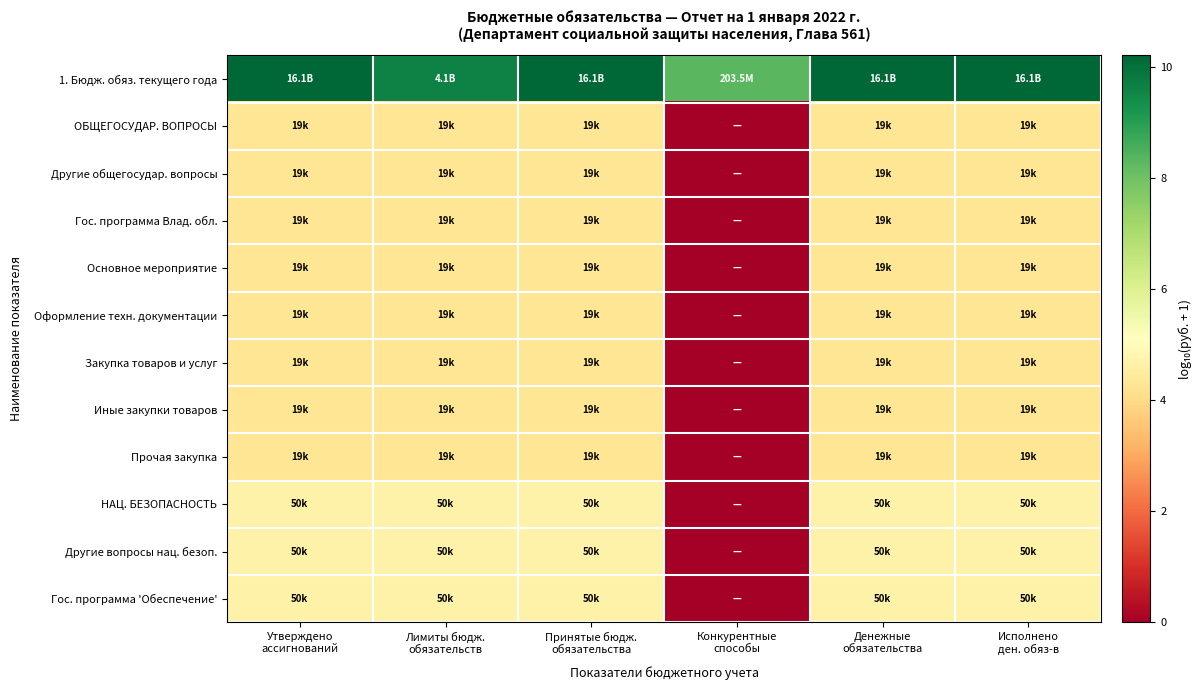

Reading left to right, extract all data points from this chart.

1. Бюдж. обяз. текущего года: Утверждено
ассигнований=10.2	Лимиты бюдж.
обязательств=9.6	Принятые бюдж.
обязательства=10.2	Конкурентные
способы=8.3	Денежные
обязательства=10.2	Исполнено
ден. обяз-в=10.2
ОБЩЕГОСУДАР. ВОПРОСЫ: Утверждено
ассигнований=4.3	Лимиты бюдж.
обязательств=4.3	Принятые бюдж.
обязательства=4.3	Конкурентные
способы=0.0	Денежные
обязательства=4.3	Исполнено
ден. обяз-в=4.3
Другие общегосудар. вопросы: Утверждено
ассигнований=4.3	Лимиты бюдж.
обязательств=4.3	Принятые бюдж.
обязательства=4.3	Конкурентные
способы=0.0	Денежные
обязательства=4.3	Исполнено
ден. обяз-в=4.3
Гос. программа Влад. обл.: Утверждено
ассигнований=4.3	Лимиты бюдж.
обязательств=4.3	Принятые бюдж.
обязательства=4.3	Конкурентные
способы=0.0	Денежные
обязательства=4.3	Исполнено
ден. обяз-в=4.3
Основное мероприятие: Утверждено
ассигнований=4.3	Лимиты бюдж.
обязательств=4.3	Принятые бюдж.
обязательства=4.3	Конкурентные
способы=0.0	Денежные
обязательства=4.3	Исполнено
ден. обяз-в=4.3
Оформление техн. документации: Утверждено
ассигнований=4.3	Лимиты бюдж.
обязательств=4.3	Принятые бюдж.
обязательства=4.3	Конкурентные
способы=0.0	Денежные
обязательства=4.3	Исполнено
ден. обяз-в=4.3
Закупка товаров и услуг: Утверждено
ассигнований=4.3	Лимиты бюдж.
обязательств=4.3	Принятые бюдж.
обязательства=4.3	Конкурентные
способы=0.0	Денежные
обязательства=4.3	Исполнено
ден. обяз-в=4.3
Иные закупки товаров: Утверждено
ассигнований=4.3	Лимиты бюдж.
обязательств=4.3	Принятые бюдж.
обязательства=4.3	Конкурентные
способы=0.0	Денежные
обязательства=4.3	Исполнено
ден. обяз-в=4.3
Прочая закупка: Утверждено
ассигнований=4.3	Лимиты бюдж.
обязательств=4.3	Принятые бюдж.
обязательства=4.3	Конкурентные
способы=0.0	Денежные
обязательства=4.3	Исполнено
ден. обяз-в=4.3
НАЦ. БЕЗОПАСНОСТЬ: Утверждено
ассигнований=4.7	Лимиты бюдж.
обязательств=4.7	Принятые бюдж.
обязательства=4.7	Конкурентные
способы=0.0	Денежные
обязательства=4.7	Исполнено
ден. обяз-в=4.7
Другие вопросы нац. безоп.: Утверждено
ассигнований=4.7	Лимиты бюдж.
обязательств=4.7	Принятые бюдж.
обязательства=4.7	Конкурентные
способы=0.0	Денежные
обязательства=4.7	Исполнено
ден. обяз-в=4.7
Гос. программа 'Обеспечение': Утверждено
ассигнований=4.7	Лимиты бюдж.
обязательств=4.7	Принятые бюдж.
обязательства=4.7	Конкурентные
способы=0.0	Денежные
обязательства=4.7	Исполнено
ден. обяз-в=4.7